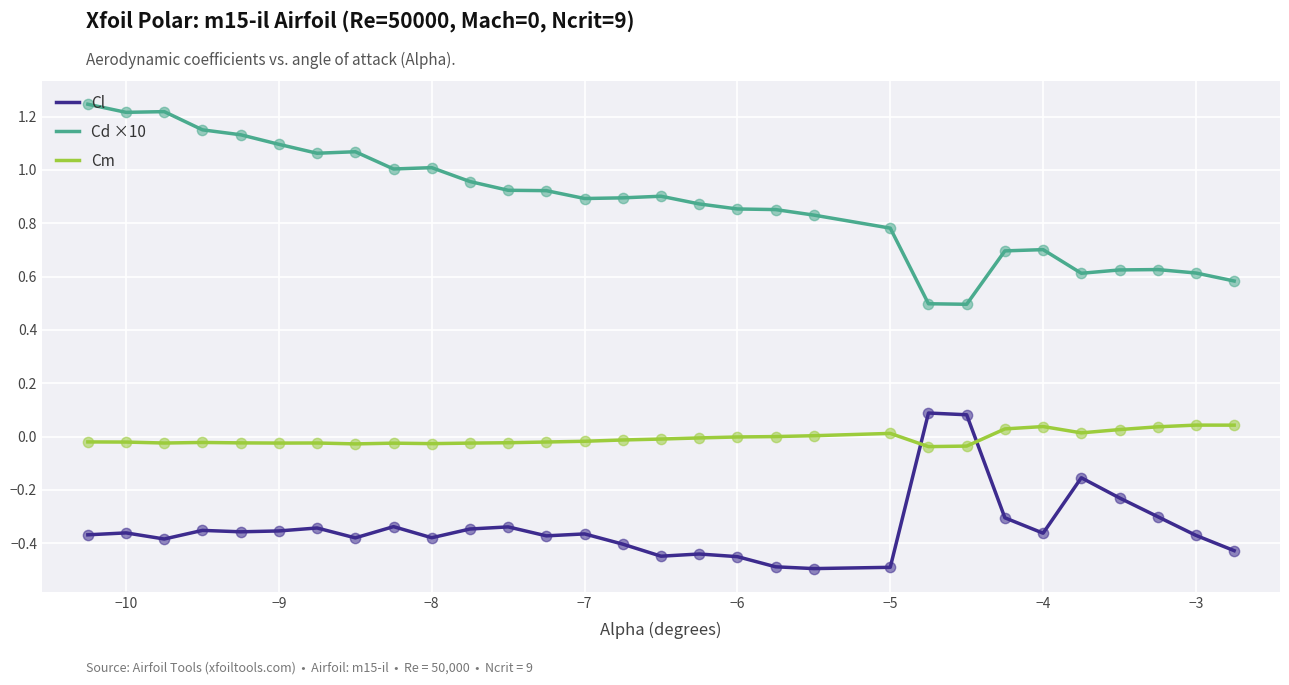

What are all the series names shown in the legend?

Cl, Cd ×10, Cm